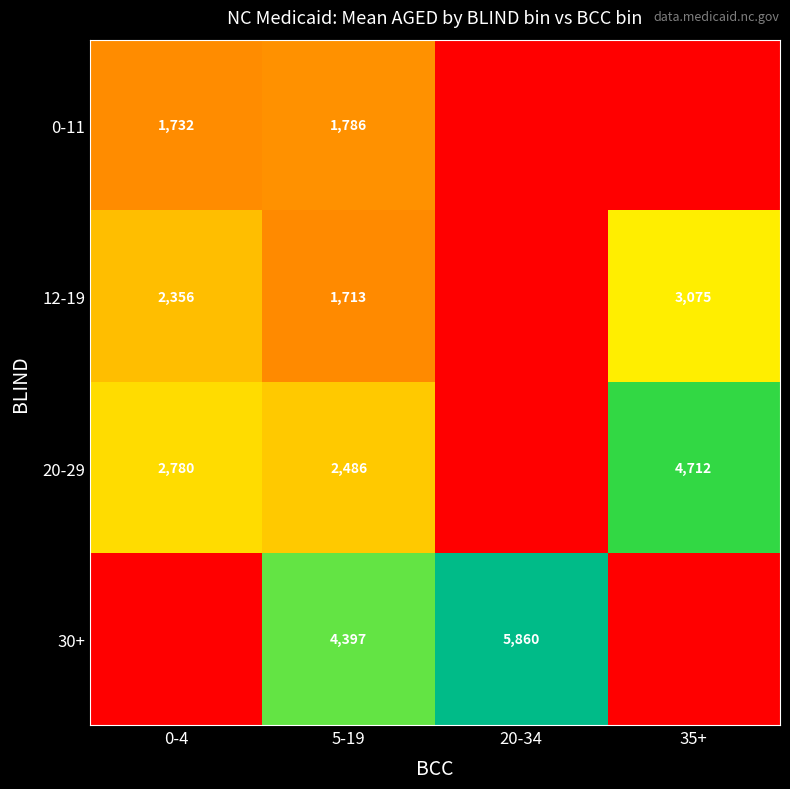

Rank the series at 5-19 from lowest to highest value.

12-19, 0-11, 20-29, 30+